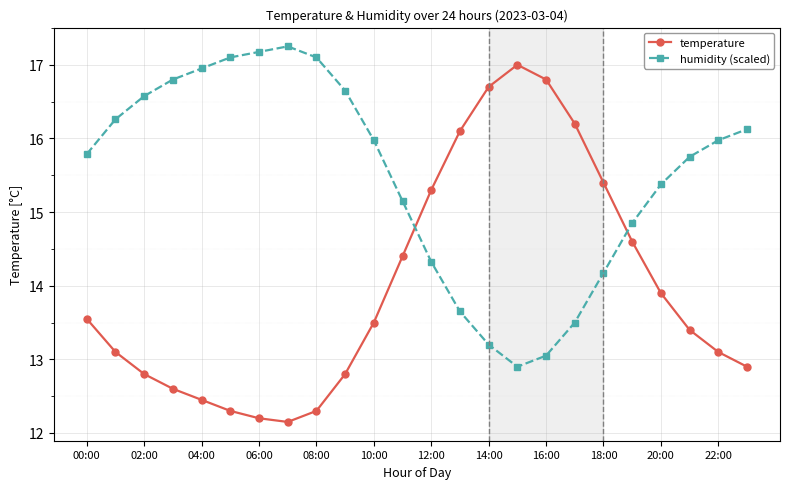

What is the smallest value displayed?

12.2